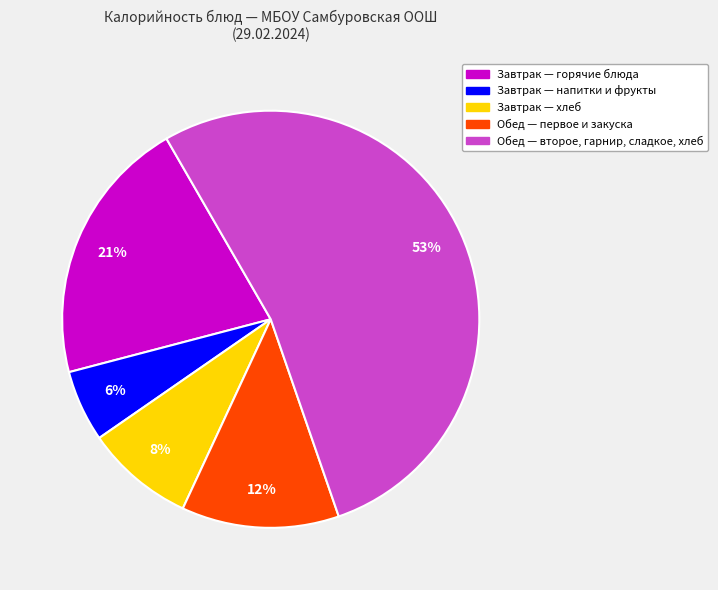

To the nearest percent, what is the difference between the largest and smallest slice percentages?

47%